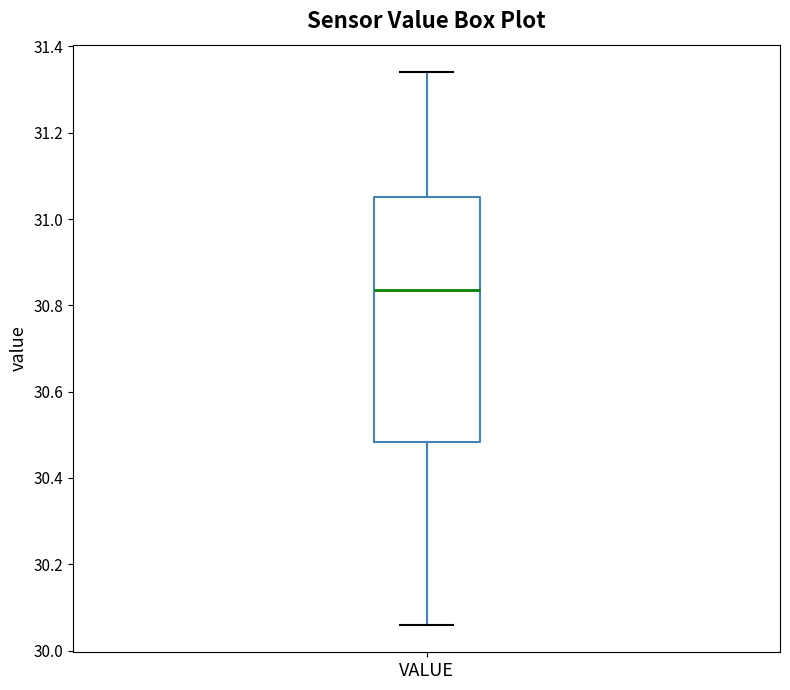

Read this box plot against the y-axis: the position of the median line, the range covered by the box, and the ends of both whiskers. The values are not printed on the chart, so give them approximately, as read against the axis.

median 30.84, box 30.48 to 31.06, whiskers 30.06 to 31.34